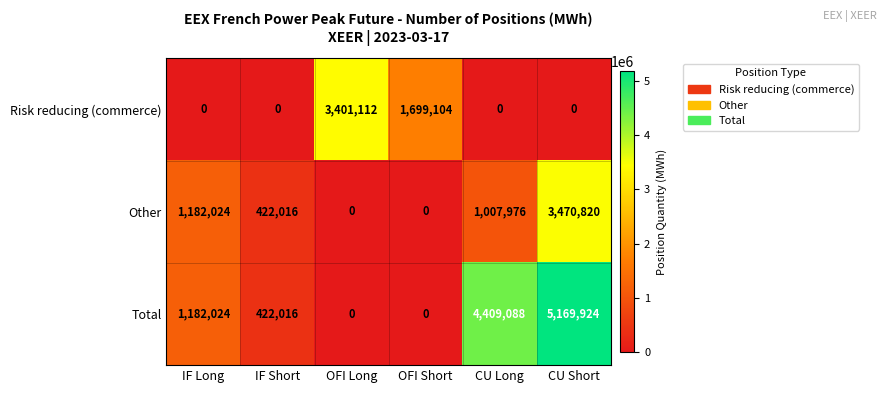

The value of Risk reducing (commerce) at CU Long is 0. True or false?

True